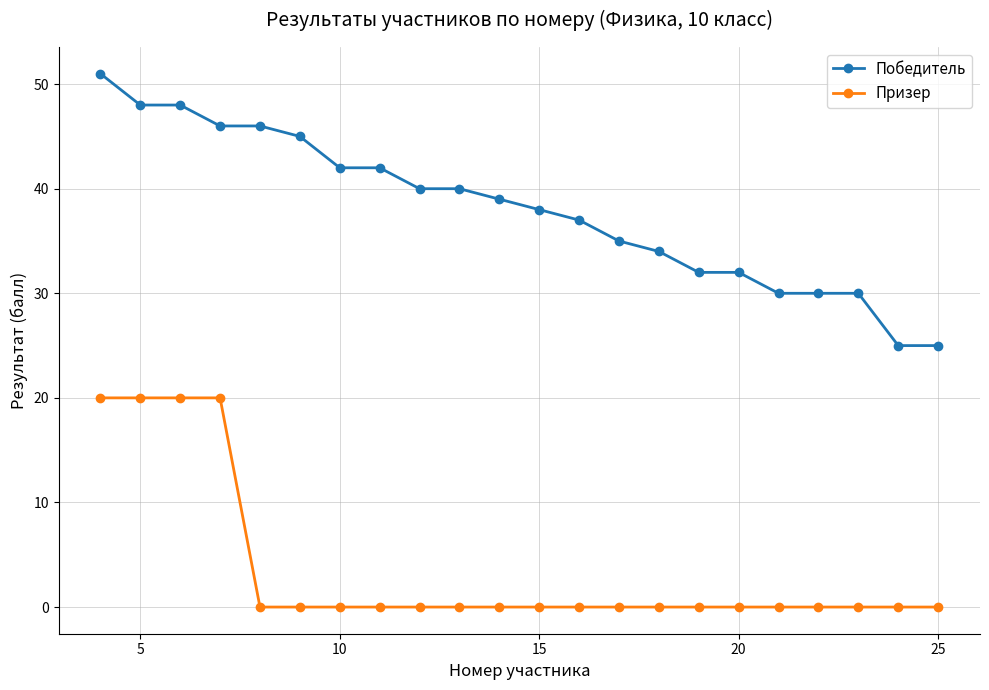

List the series in order of their peak value, lowest first.

Призер, Победитель